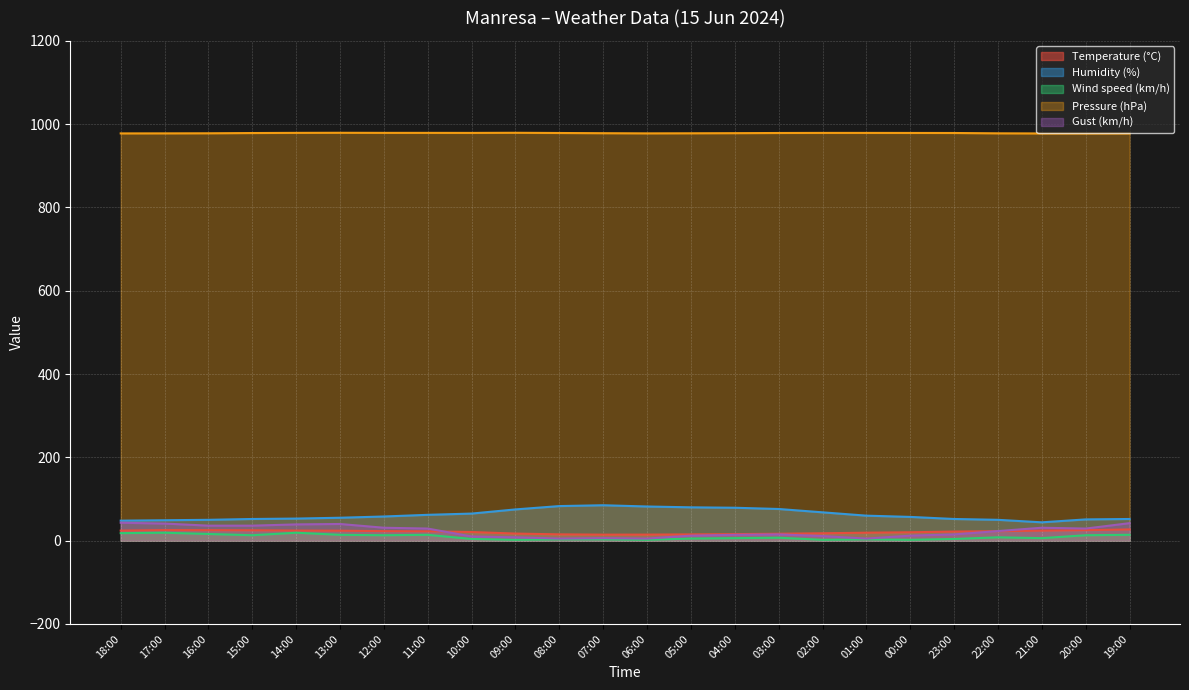

Where is Pressure (hPa) nearest to the value 978?

22:00